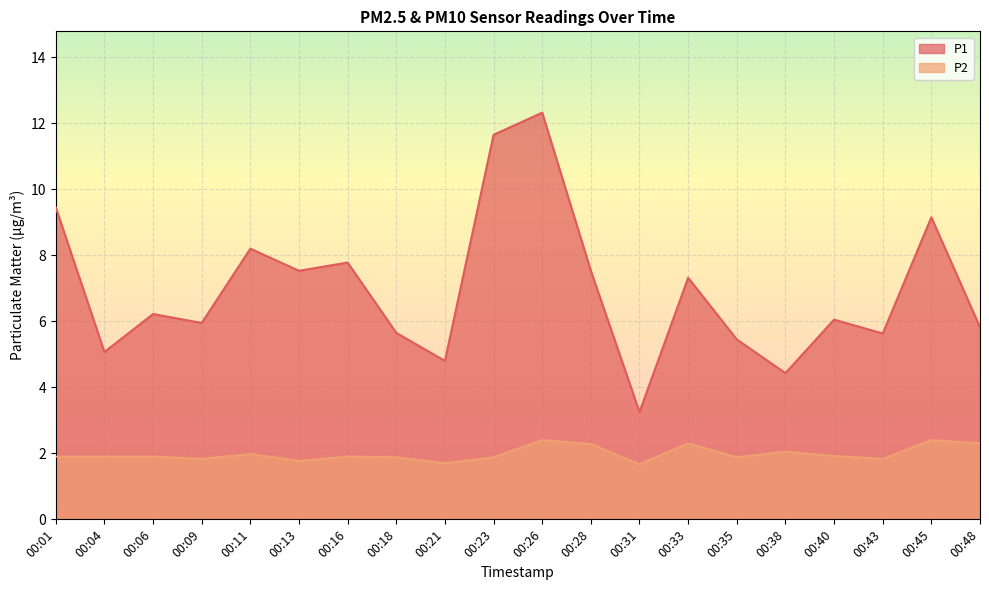

How many distinct data groups are displayed?

2